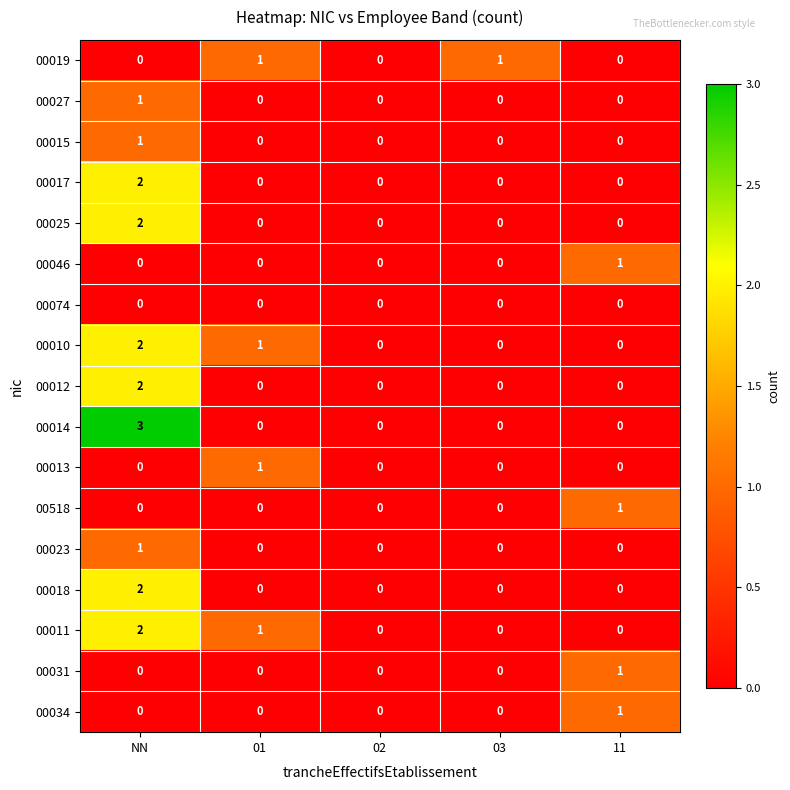

What is the greatest value displayed?

3